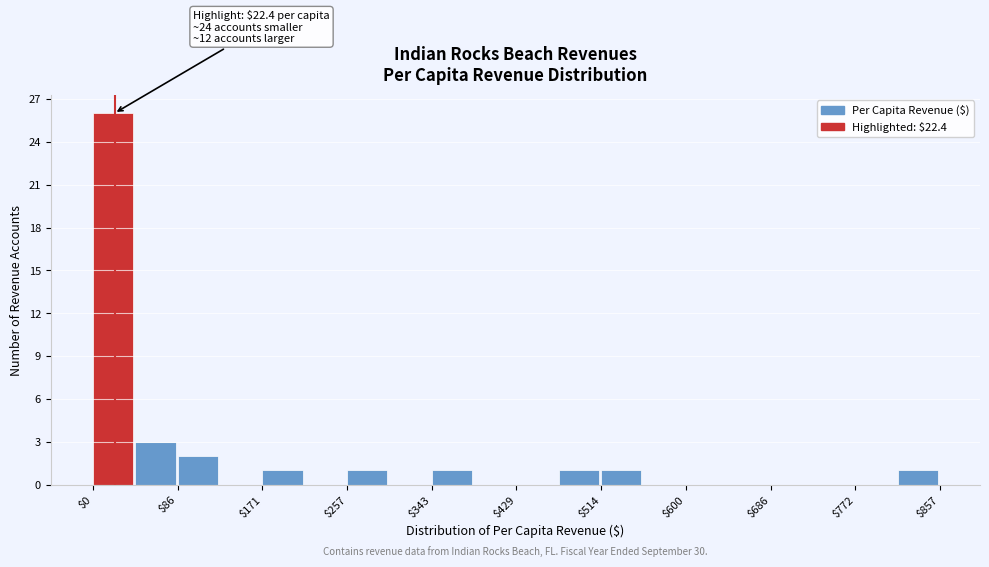

Over which range of the x-axis is the bar tallest?

0 to 40